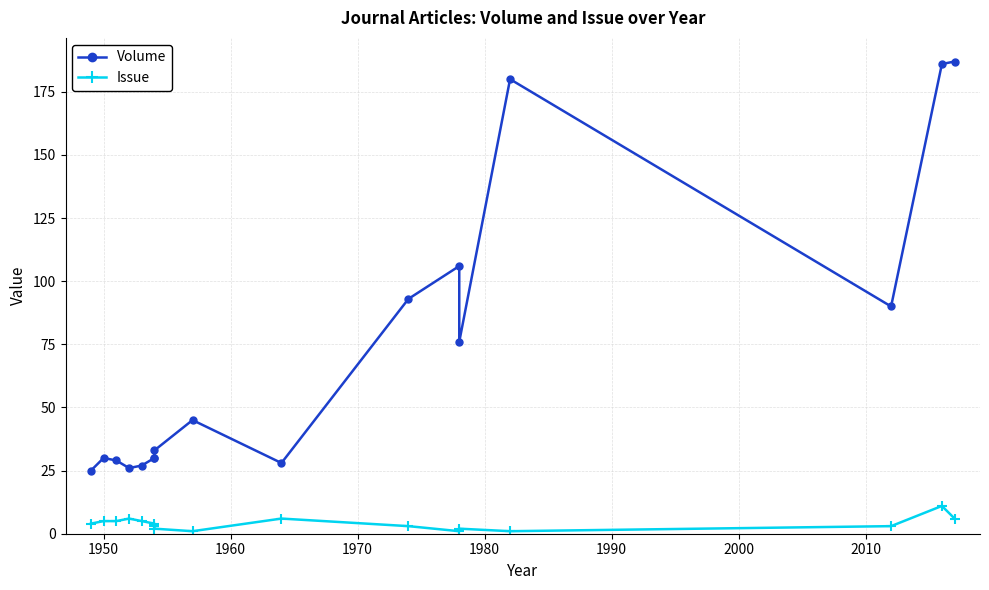

Does the chart have visible grid lines?

Yes